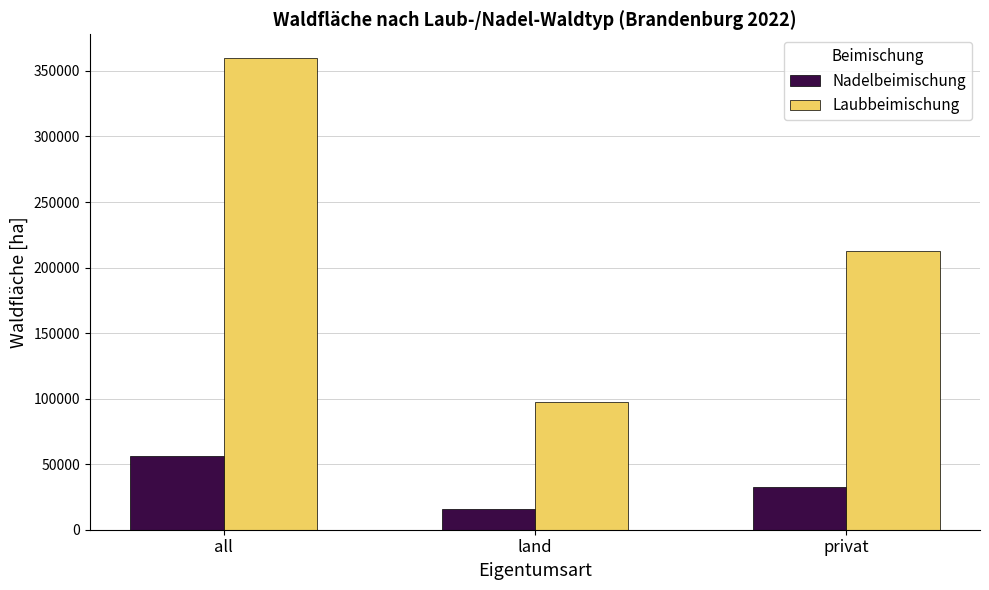

Is it true that Laubbeimischung equals 359972.4 at all?

True